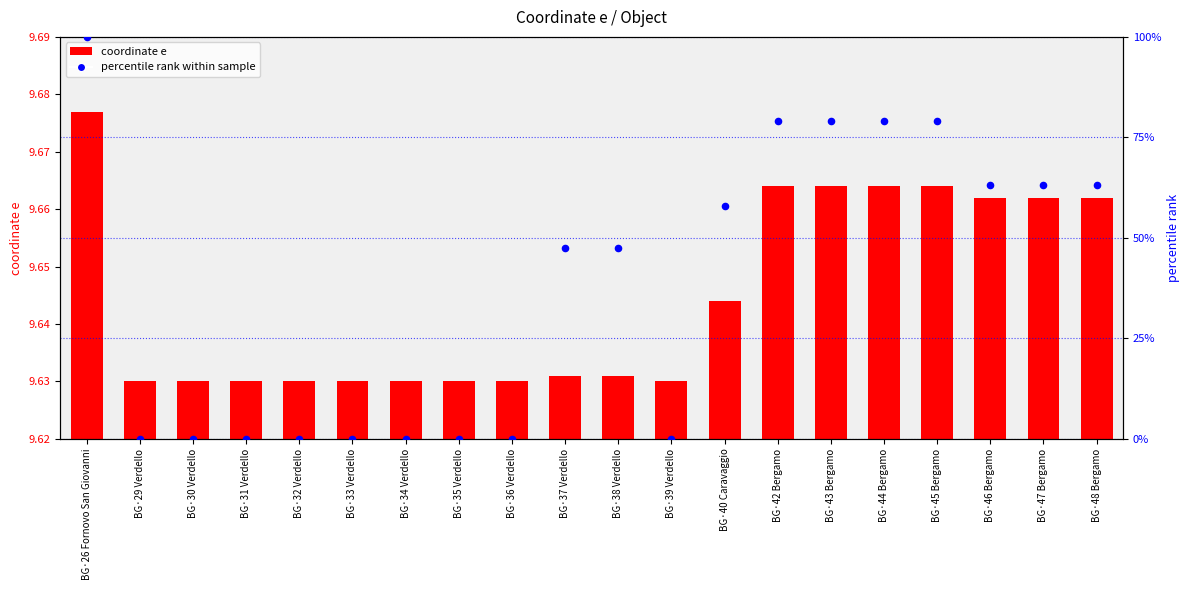

At how many categories does at least one series exceed 23?

11